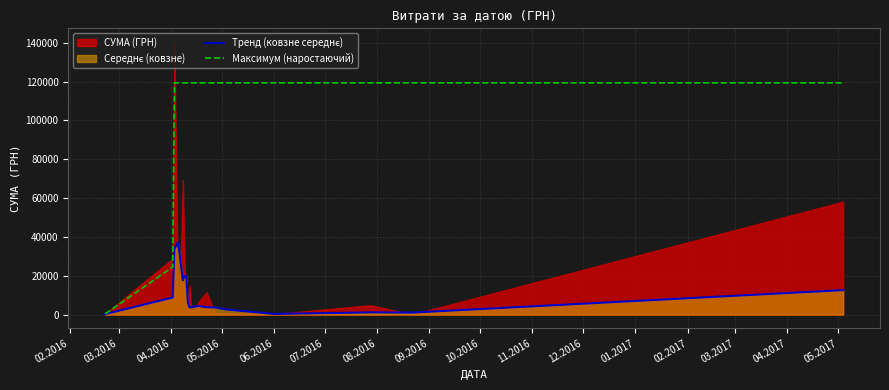

How many lines are shown in the chart?

2